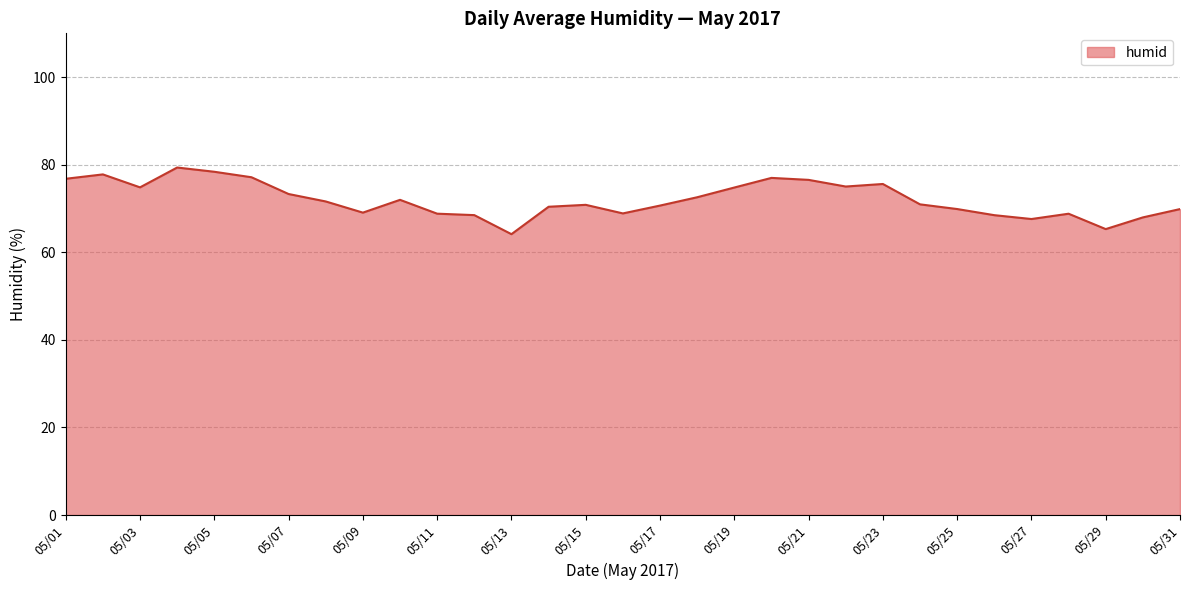

What is the greatest value displayed?

79.4